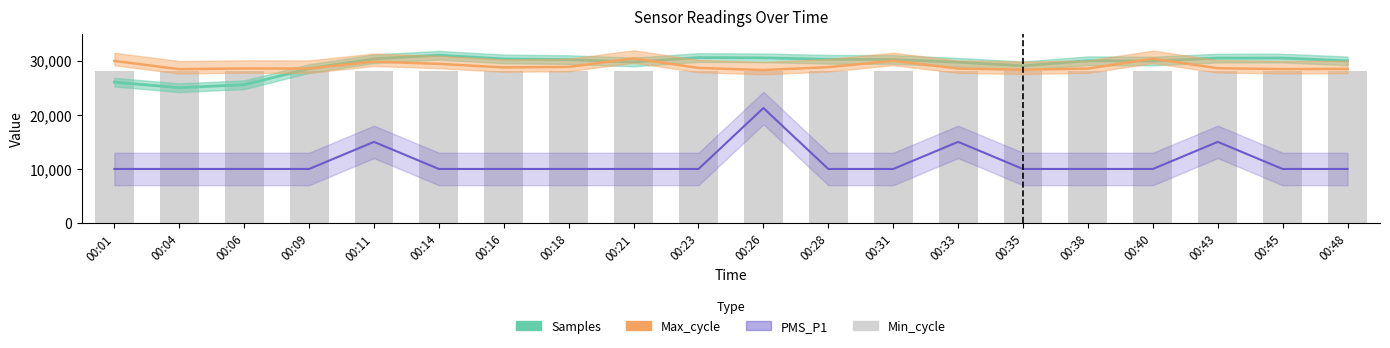

List the series in order of their peak value, highest first.

Samples, Max_cycle, Min_cycle, PMS_P1